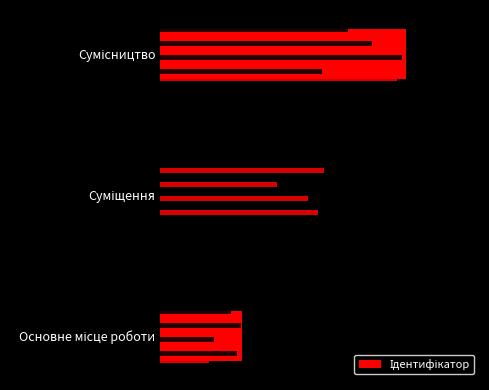

What is the smallest value displayed?

1